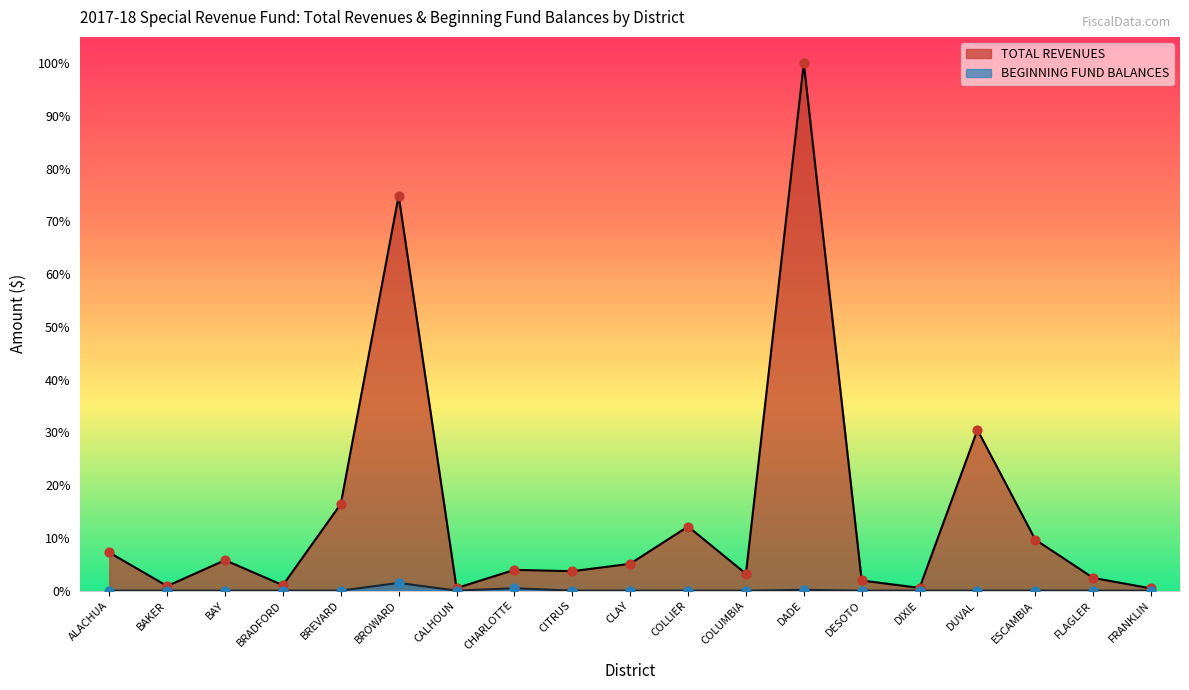

Which series has the largest Y range (max minus min)?

TOTAL REVENUES